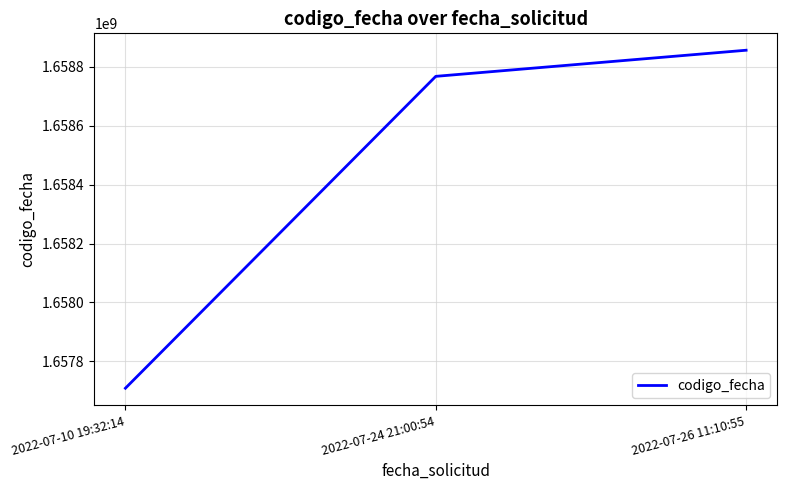

The value at 2022-07-26 11:10:55 is 1030705079. True or false?

False